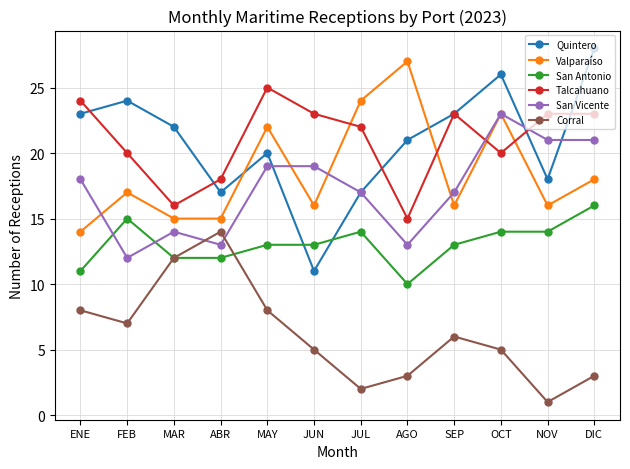

Count the number of data series in this chart.

6